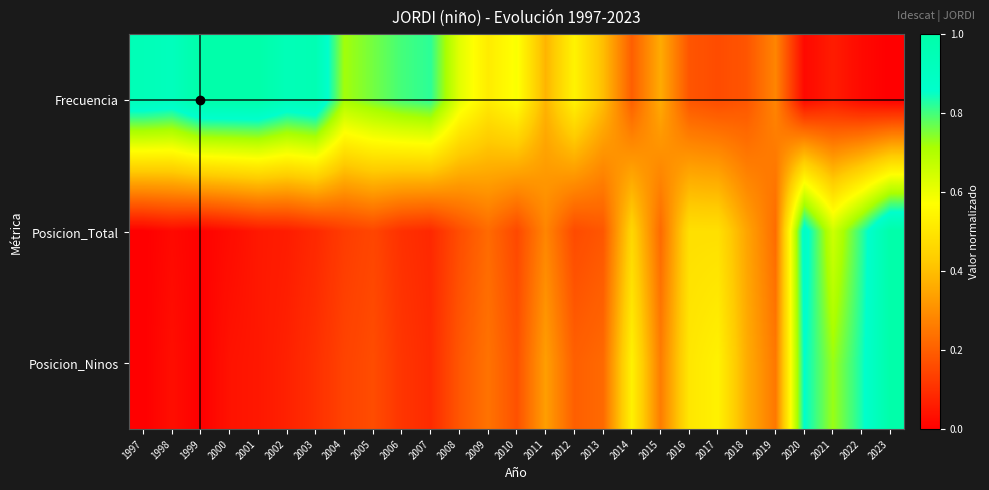

Between 2003 and 2006, which series saw the biggest shift?

Frecuencia